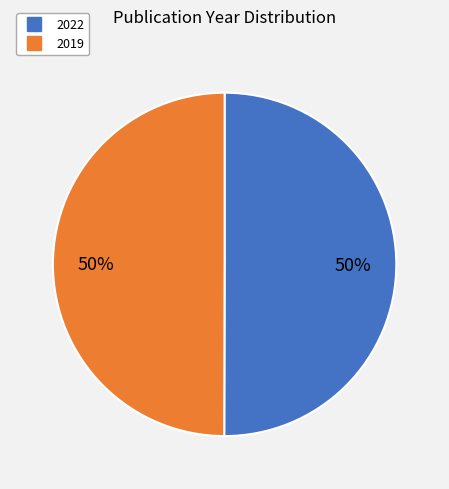

Approximately how many times larger is the value at 2022 compared to 2019?

1.0